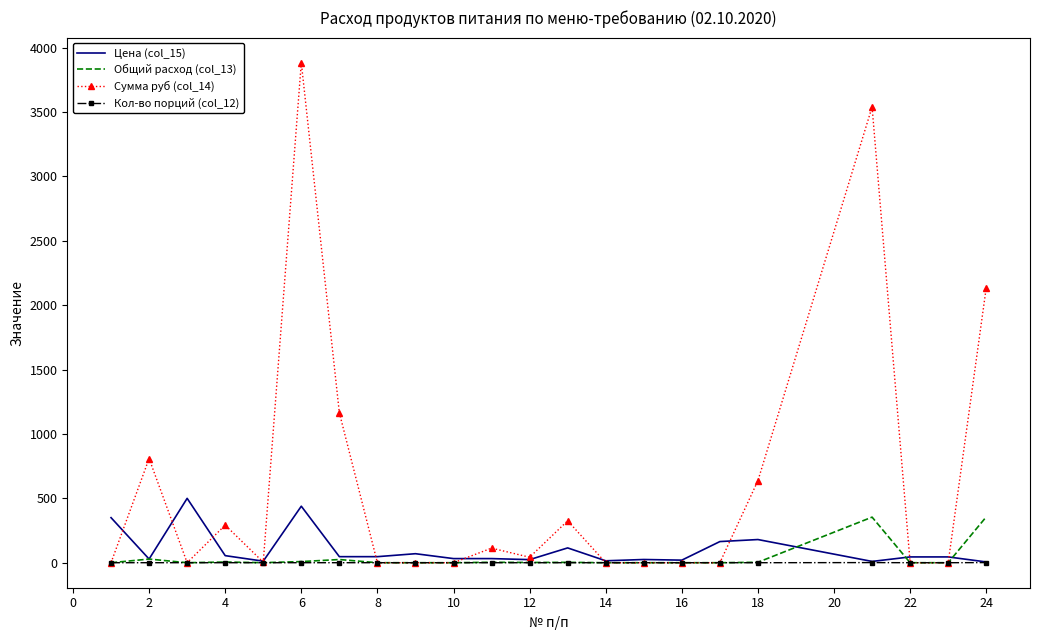

Which series has the largest range (max minus min)?

Сумма руб (col_14)